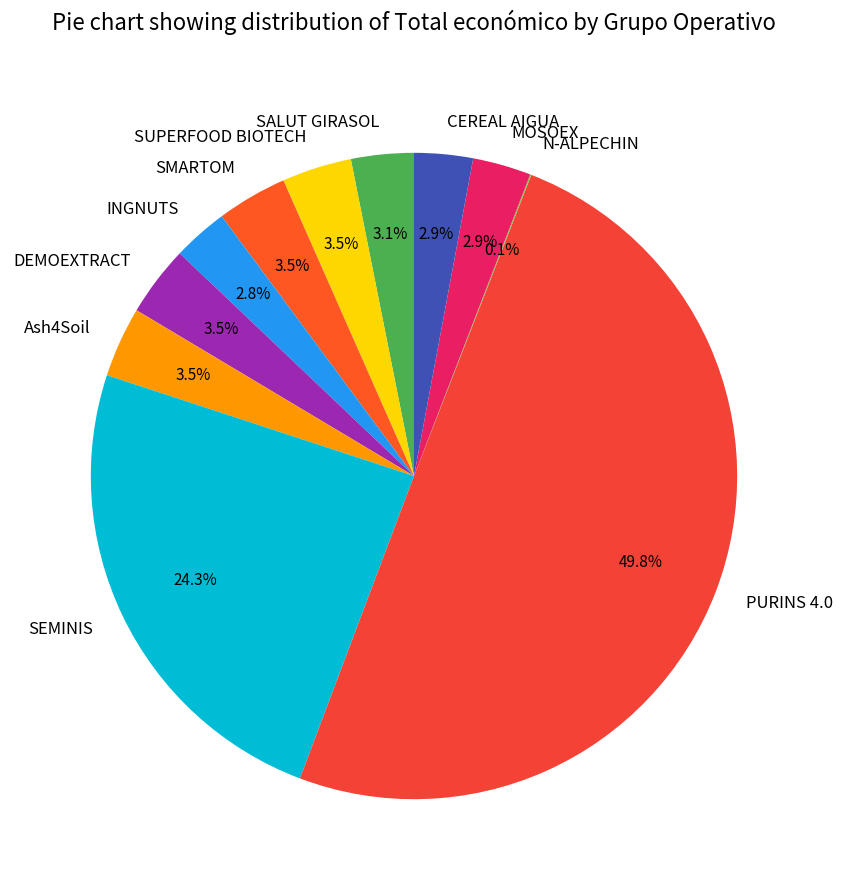

To the nearest percent, what percentage of the pie is MOSOEX?

3%